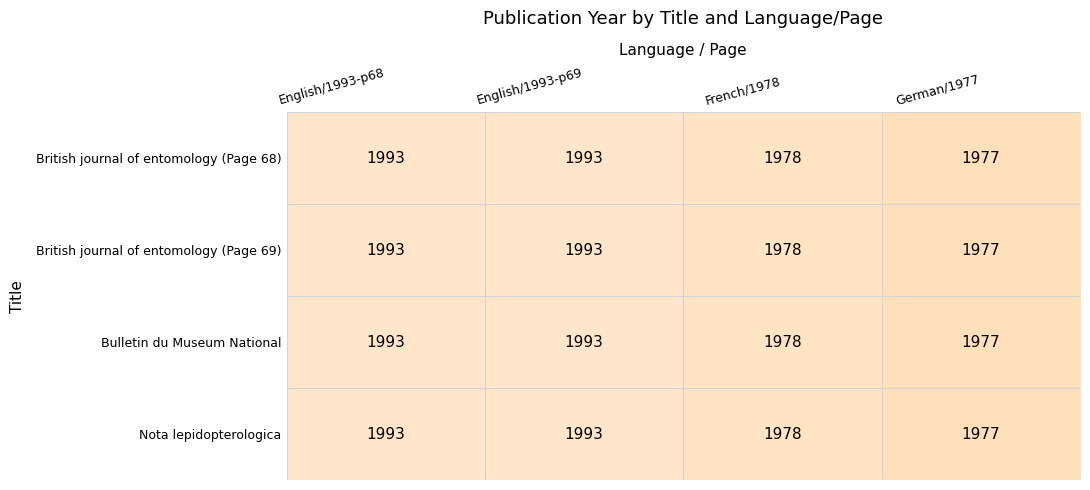

The value of British journal of entomology (Page 69) at English/1993-p69 is 1374. True or false?

False